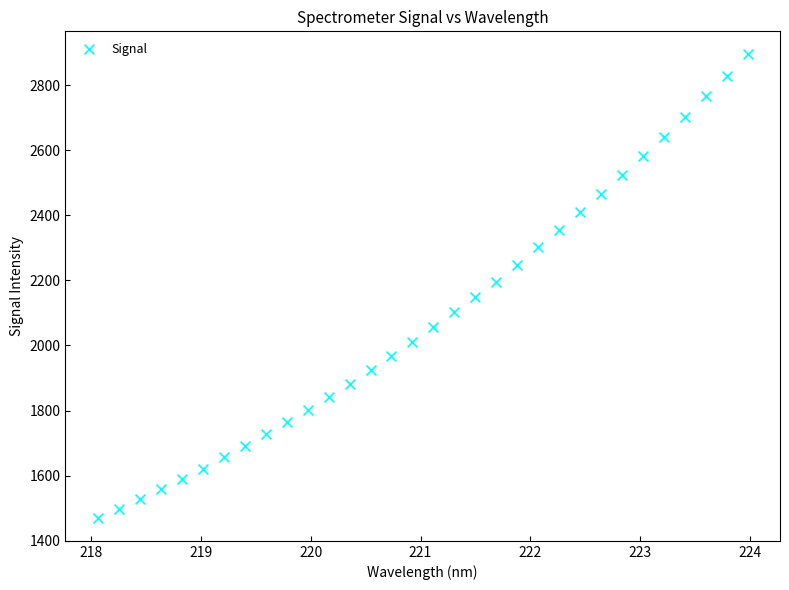

What is the range of Y values (max minus min)?

1424.4